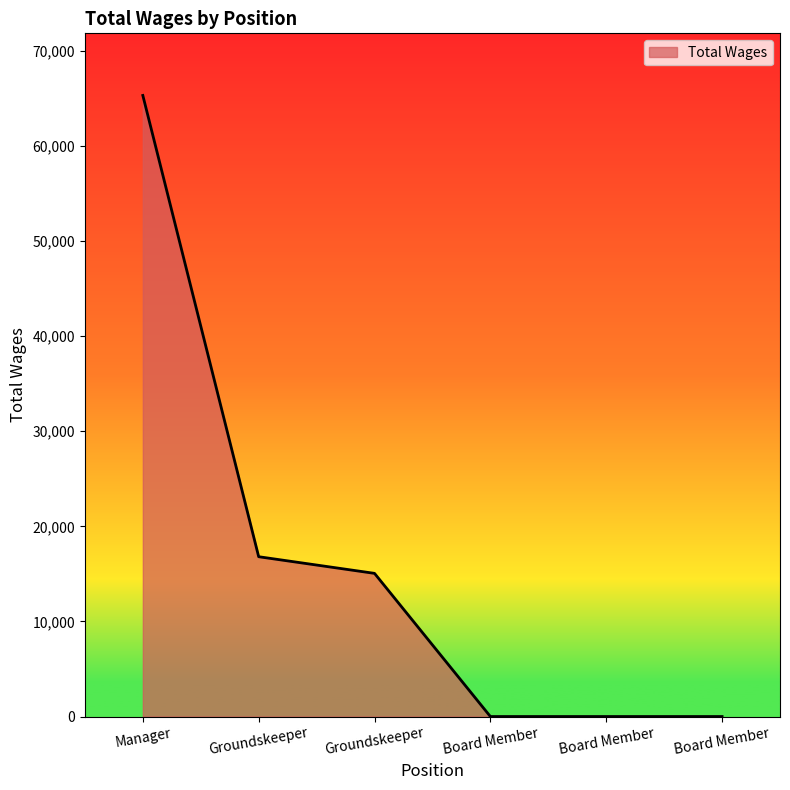

Read the value at Groundskeeper, to the nearest 10.

15050